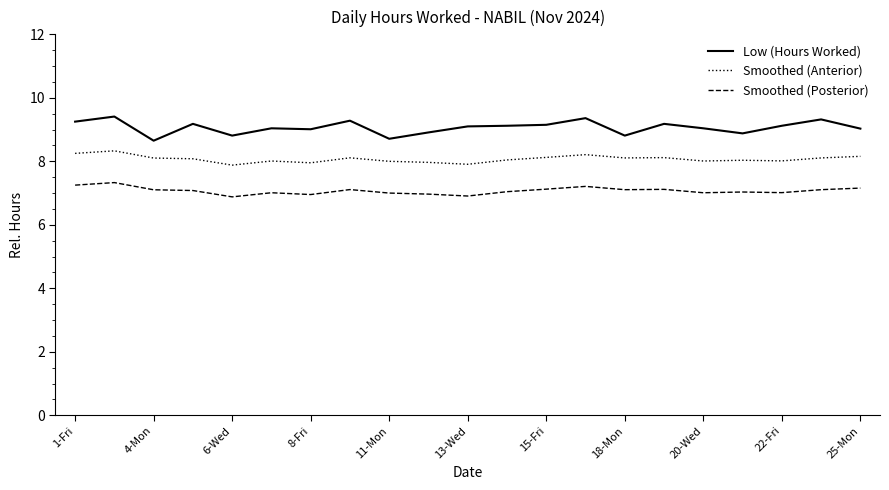

What is the highest value of the Smoothed (Posterior) series?

7.3